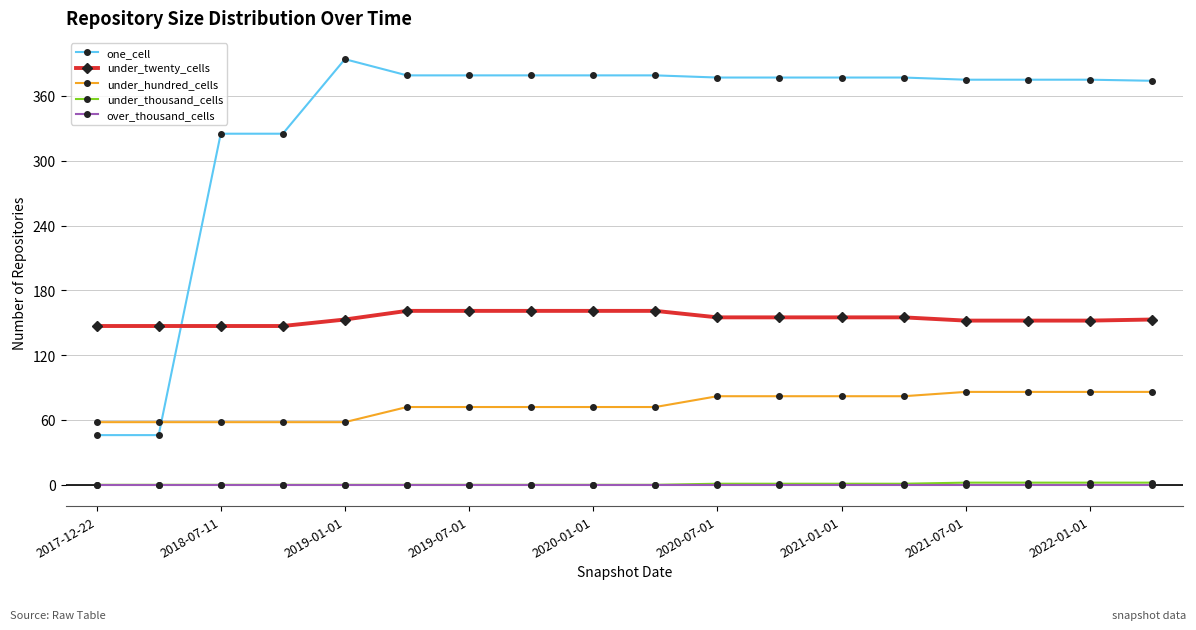

At how many categories does at least one series exceed 241?

16